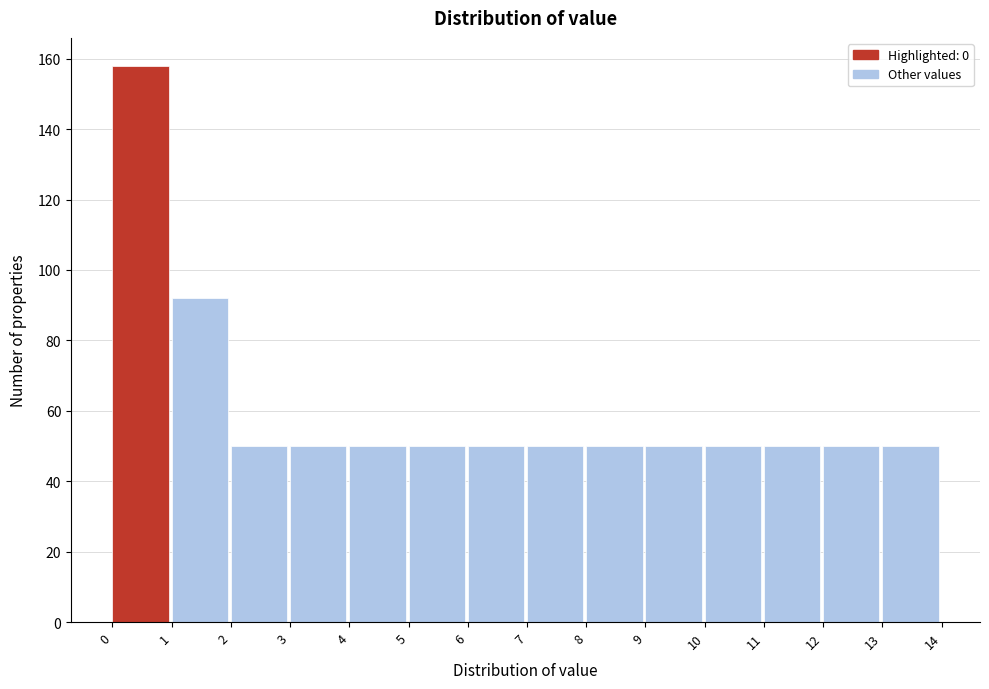

Over which range of the x-axis is the bar tallest?

0 to 1